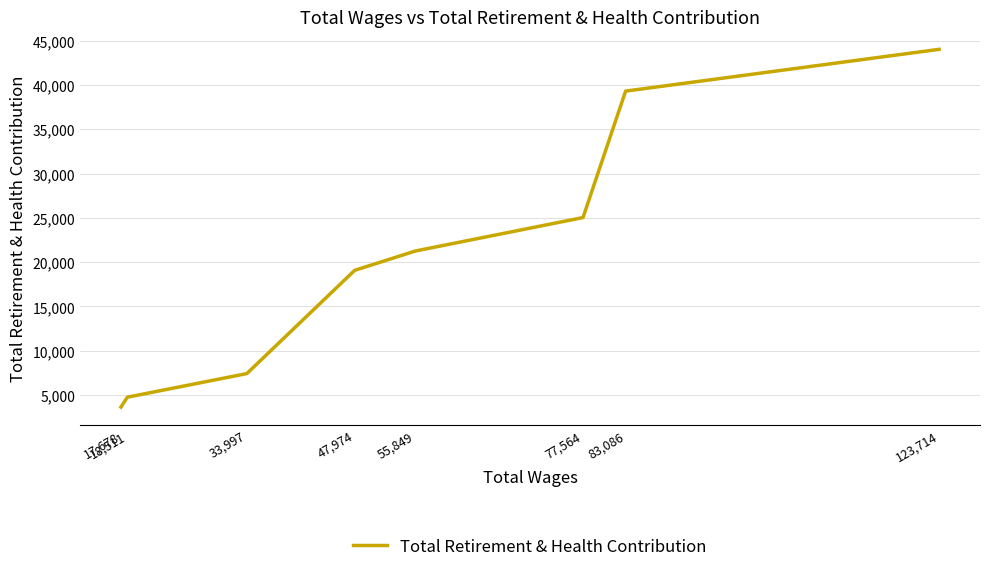

Rank the categories by value from highest to lowest.

123,714, 83,086, 77,564, 55,849, 47,974, 33,997, 18,511, 17,678